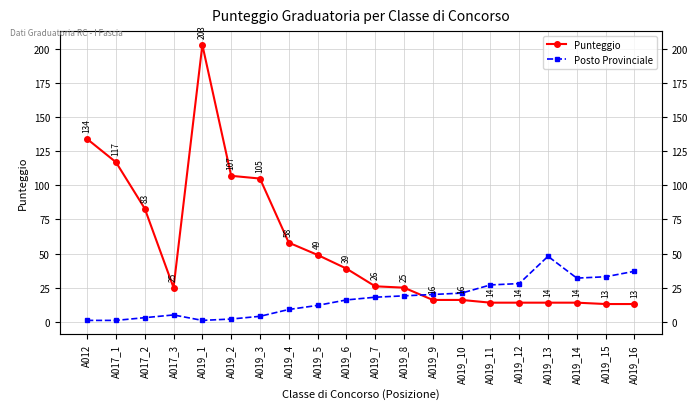

How many distinct data groups are displayed?

2